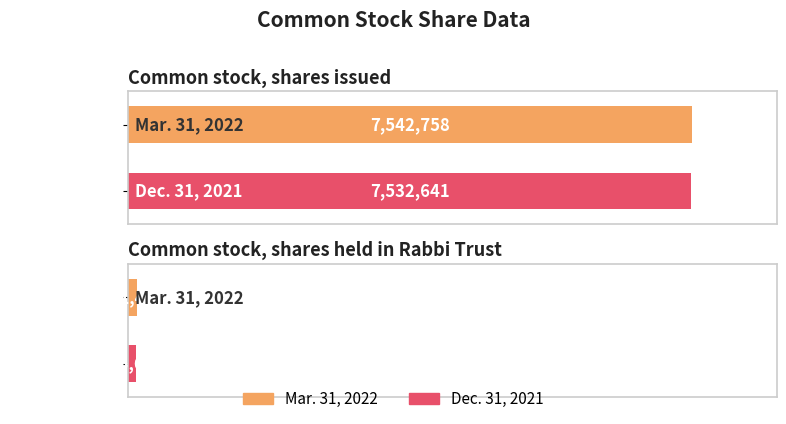

What position from the left is Common stock, shares held in Rabbi Trust?

2